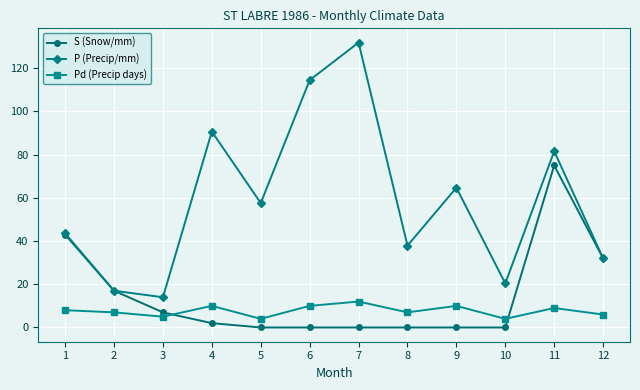

How many lines are shown in the chart?

3